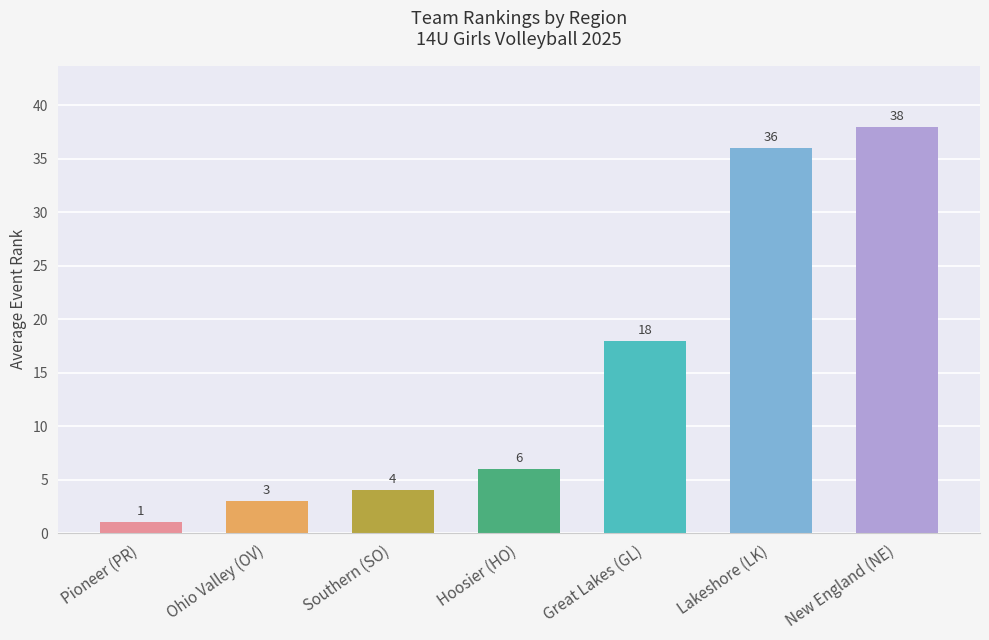

List the labels in order of value, largest first.

New England (NE), Lakeshore (LK), Great Lakes (GL), Hoosier (HO), Southern (SO), Ohio Valley (OV), Pioneer (PR)